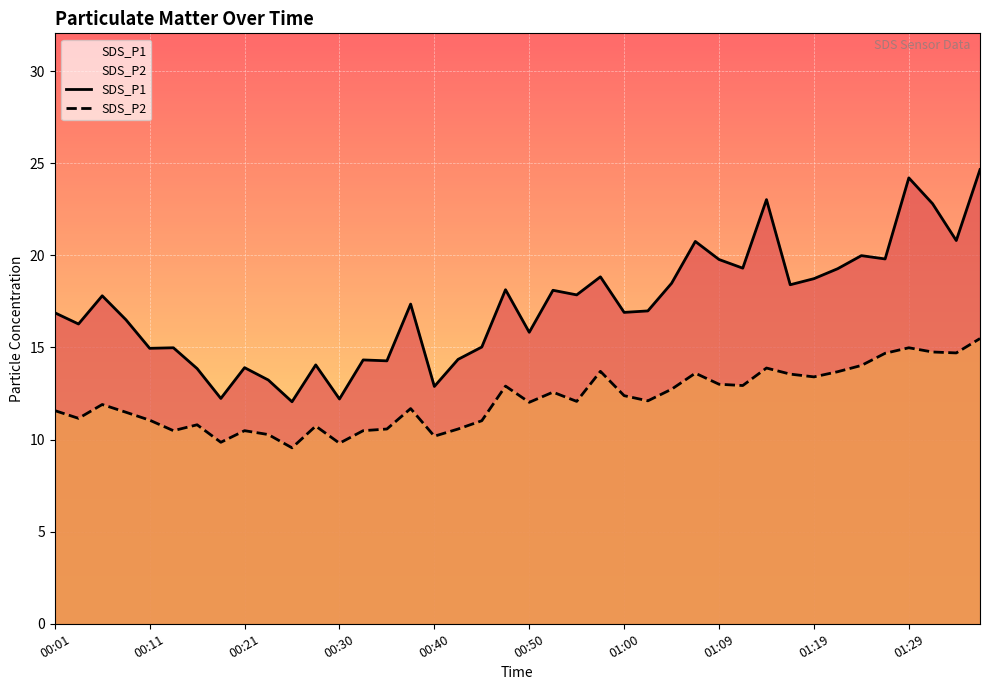

Which series has the widest spread of values?

SDS_P1